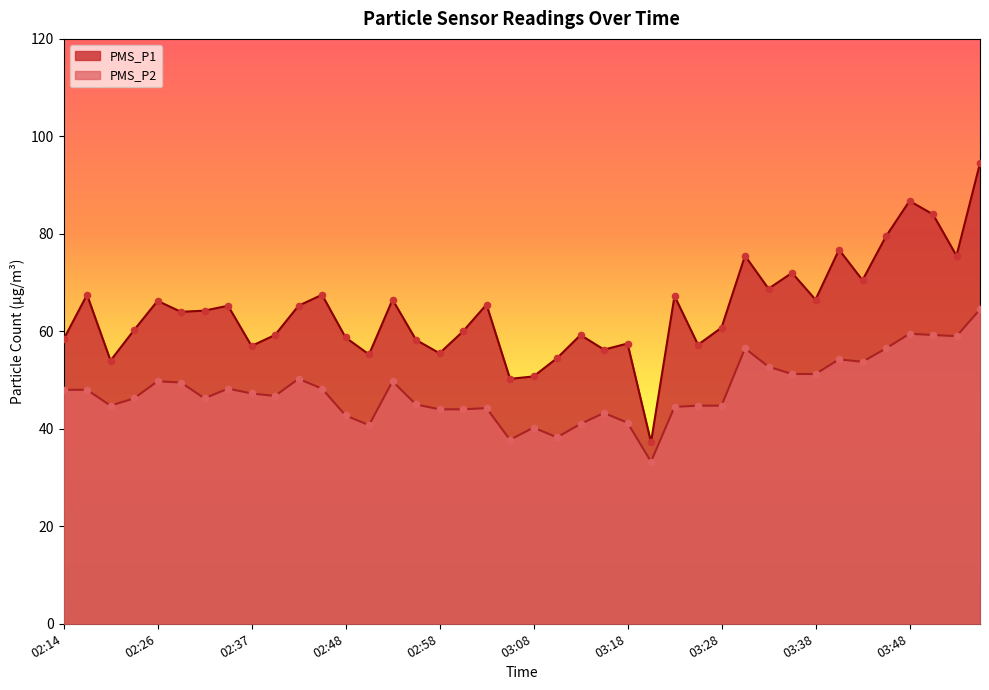

What are all the series names shown in the legend?

PMS_P1, PMS_P2